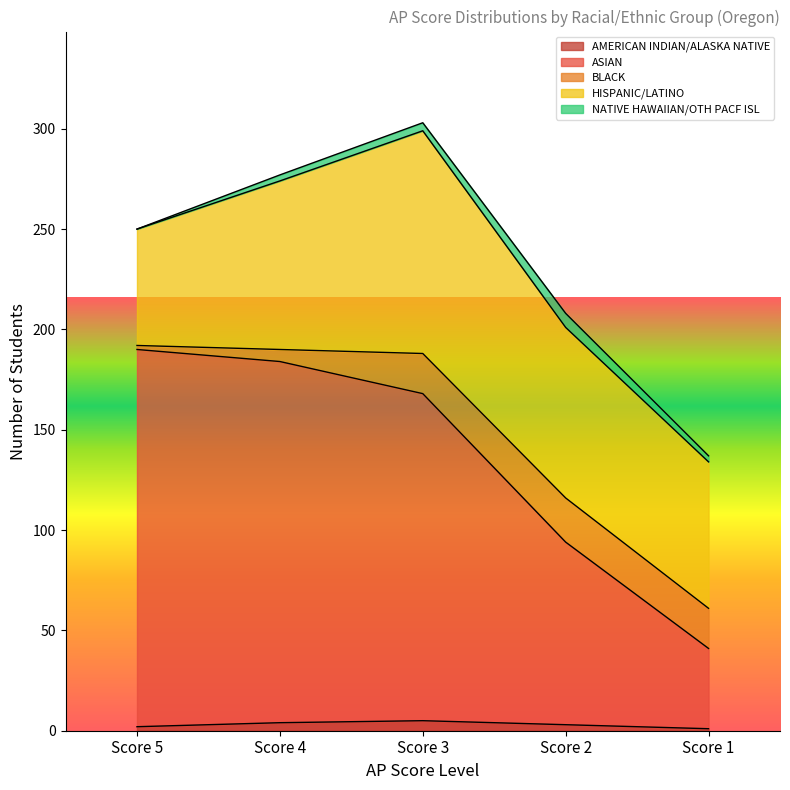

True or false: BLACK and HISPANIC/LATINO cross at least once.

False